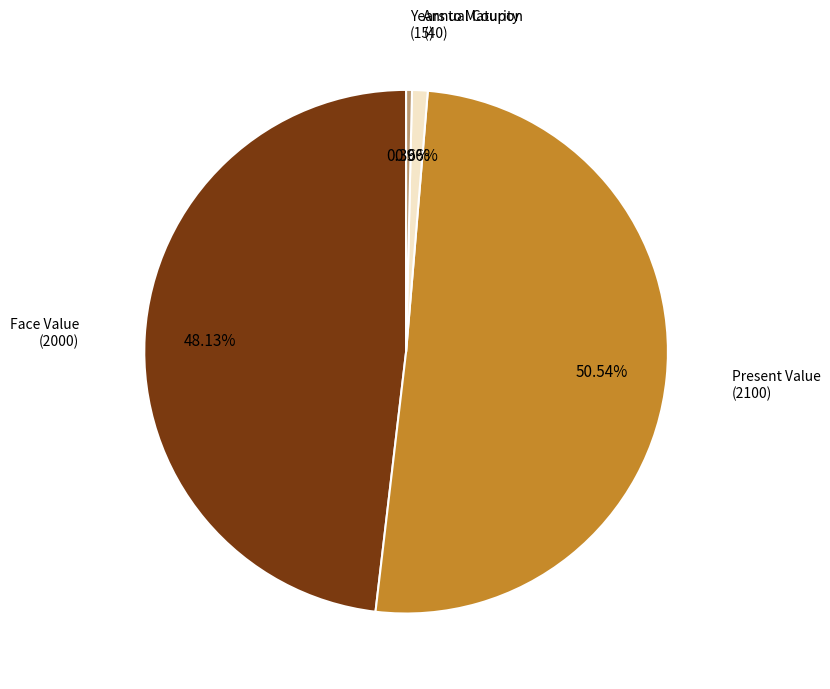

Is there a majority slice in this chart?

Yes